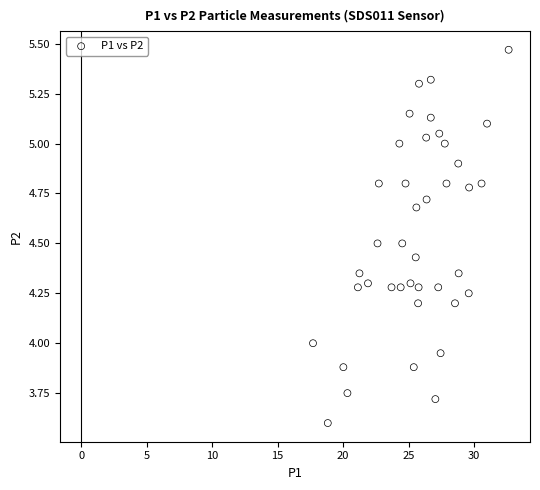

What is the range of X values (max minus min)?

14.9